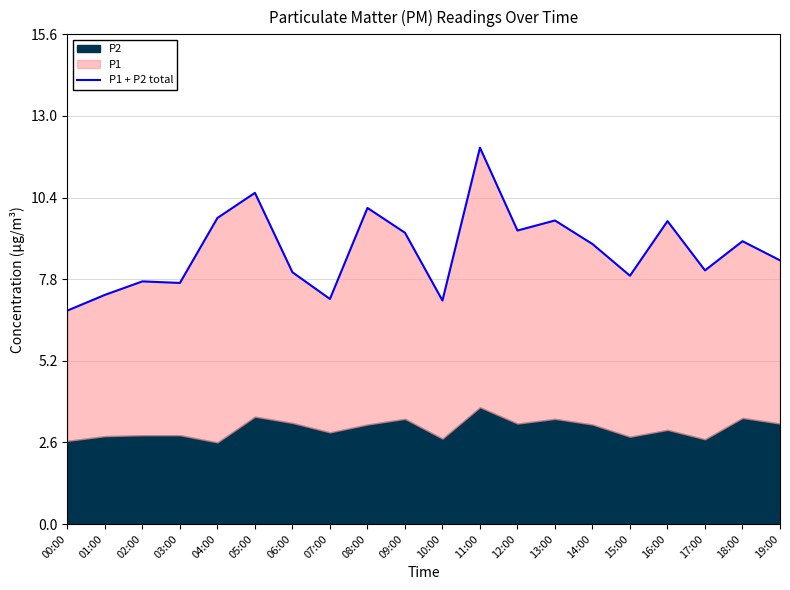

Is it true that the value at 07:00 is 12.9?

False